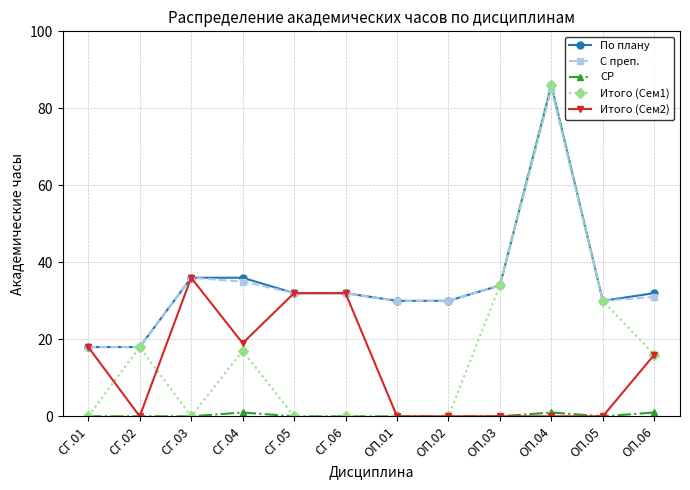

What is the greatest value displayed?

86